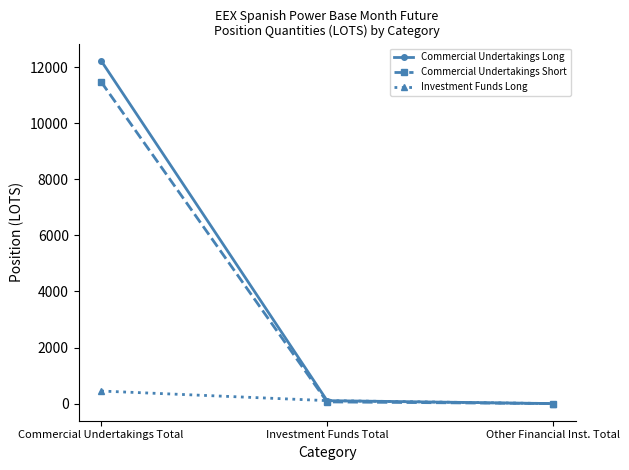

Rank the series by their maximum value, from lowest to highest.

Investment Funds Long, Commercial Undertakings Short, Commercial Undertakings Long